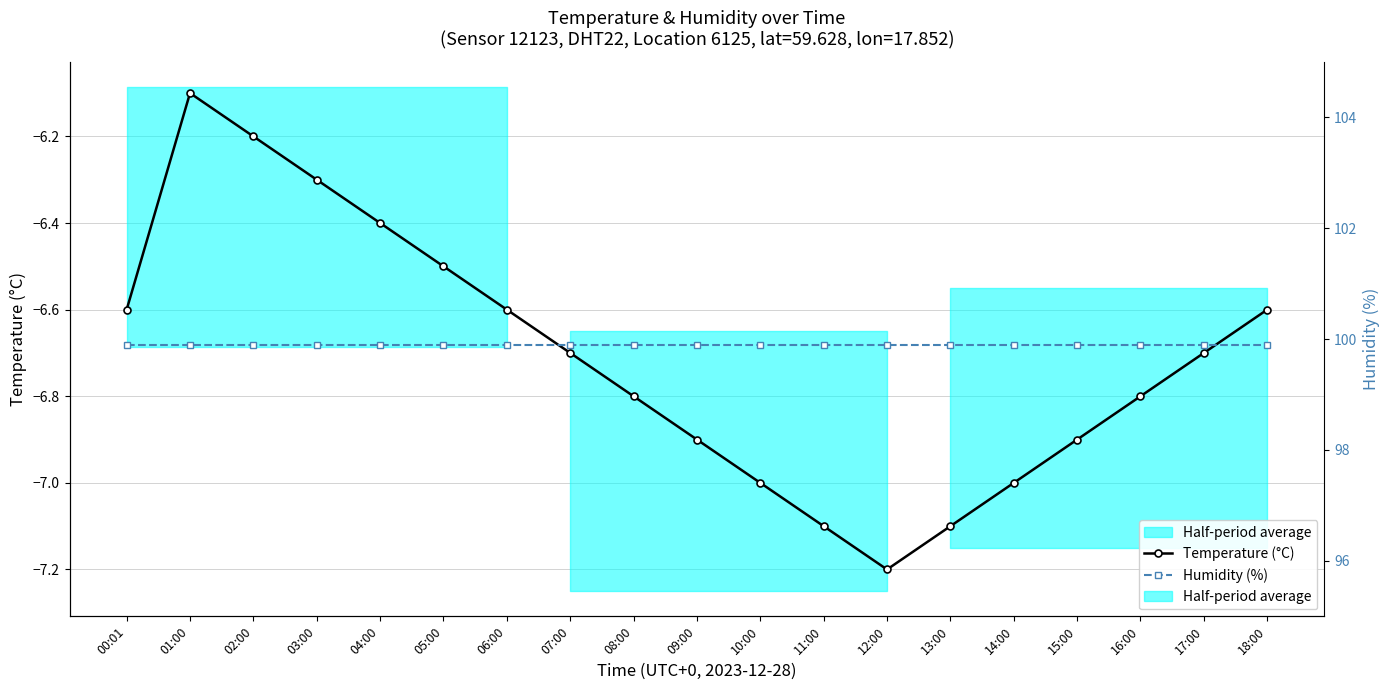

Where is the first local maximum for Temperature (°C)?

01:00